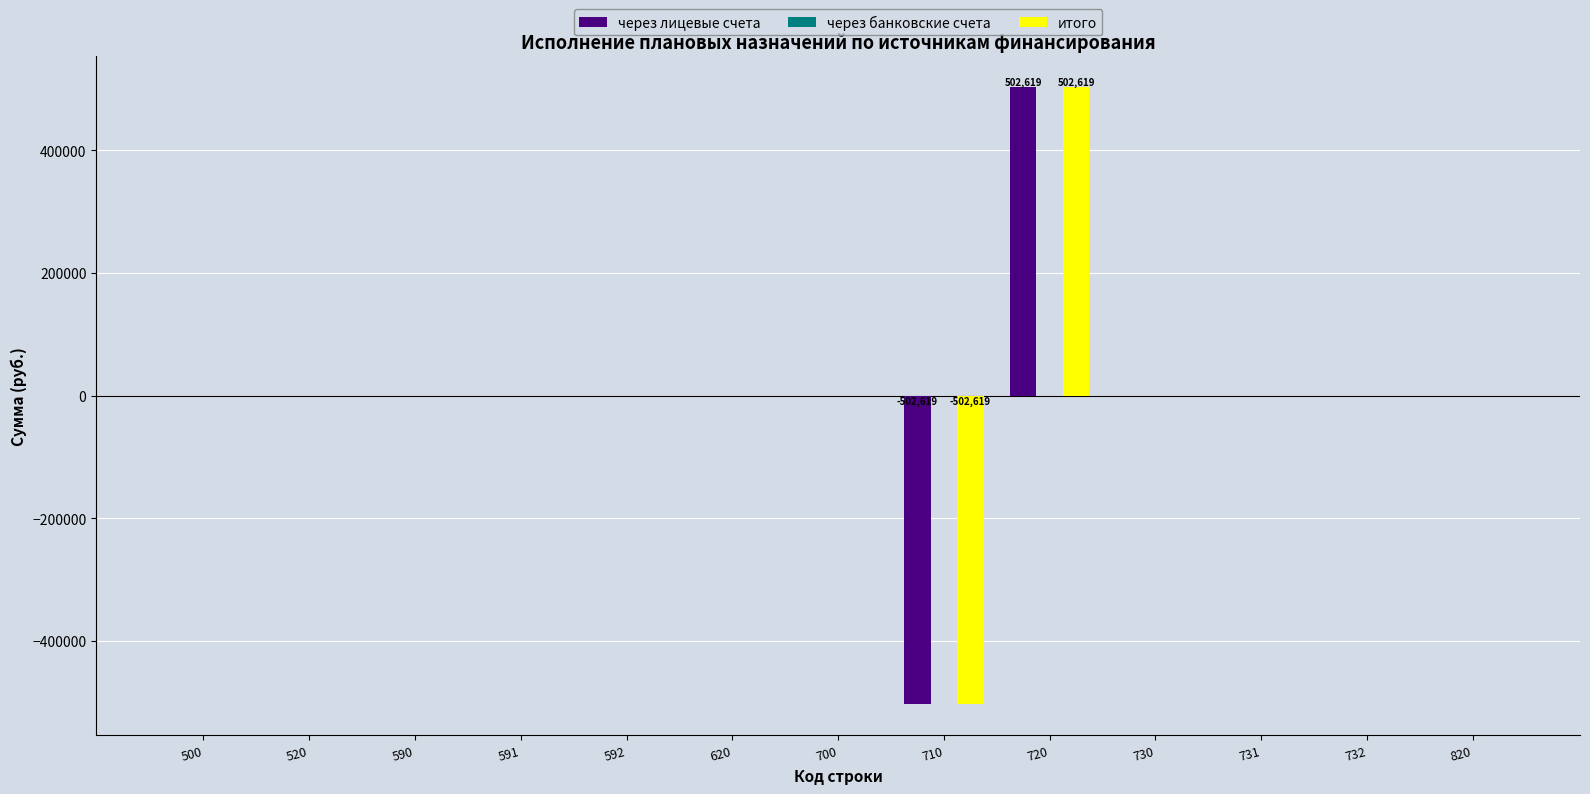

Reading left to right, transcribe all the data shown in this chart.

через лицевые счета: 500=0.0	520=0.0	590=0.0	591=0.0	592=0.0	620=0.0	700=0.0	710=-502618.5	720=502618.5	730=0.0	731=0.0	732=0.0	820=0.0
итого: 500=0.0	520=0.0	590=0.0	591=0.0	592=0.0	620=0.0	700=0.0	710=-502618.5	720=502618.5	730=0.0	731=0.0	732=0.0	820=0.0